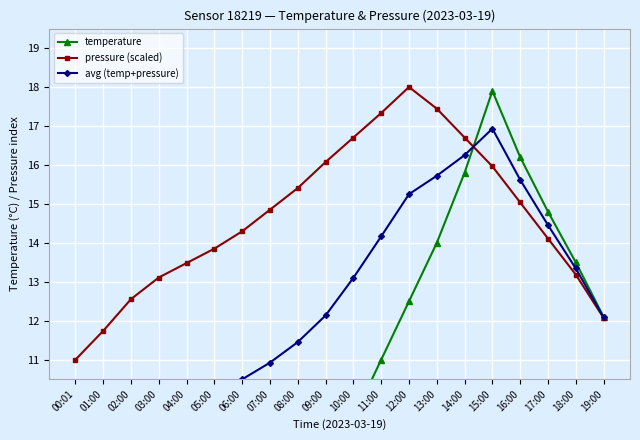

Rank the series by their average value, from lowest to highest.

temperature, avg (temp+pressure), pressure (scaled)